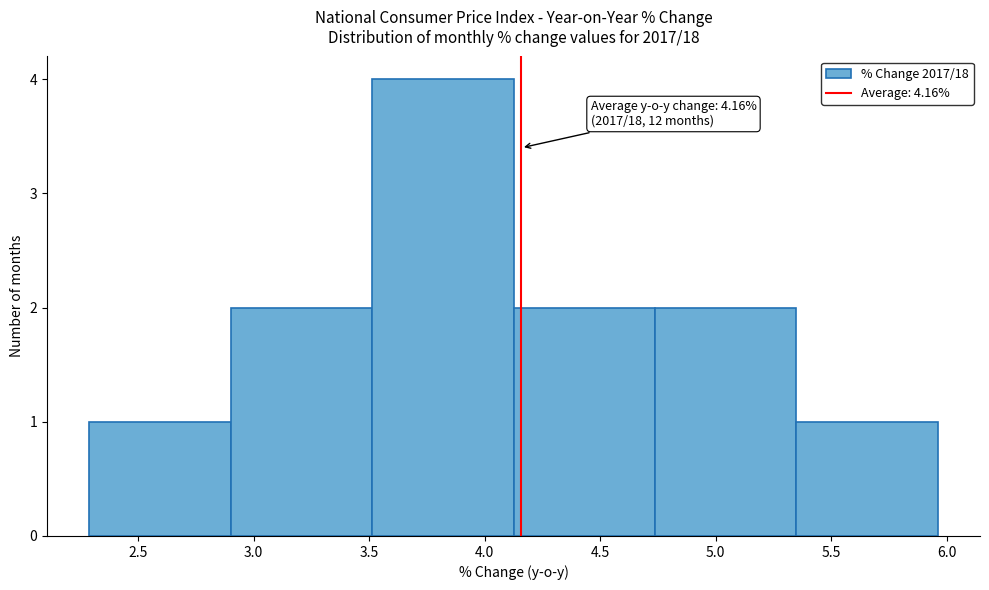

Over which range of the x-axis is the bar tallest?

3.50 to 4.15